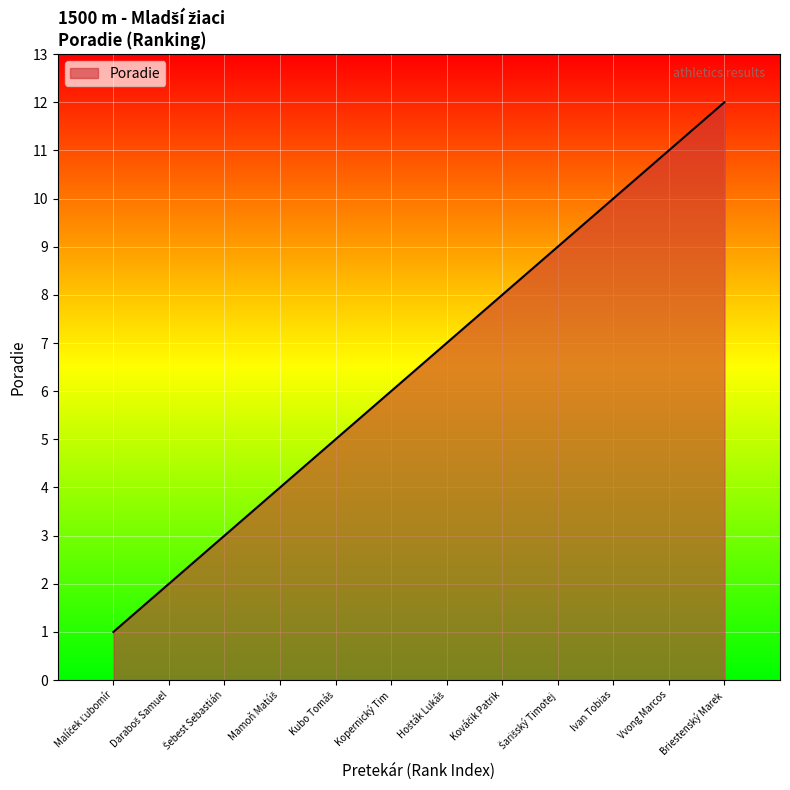

How many series are shown in this chart?

1